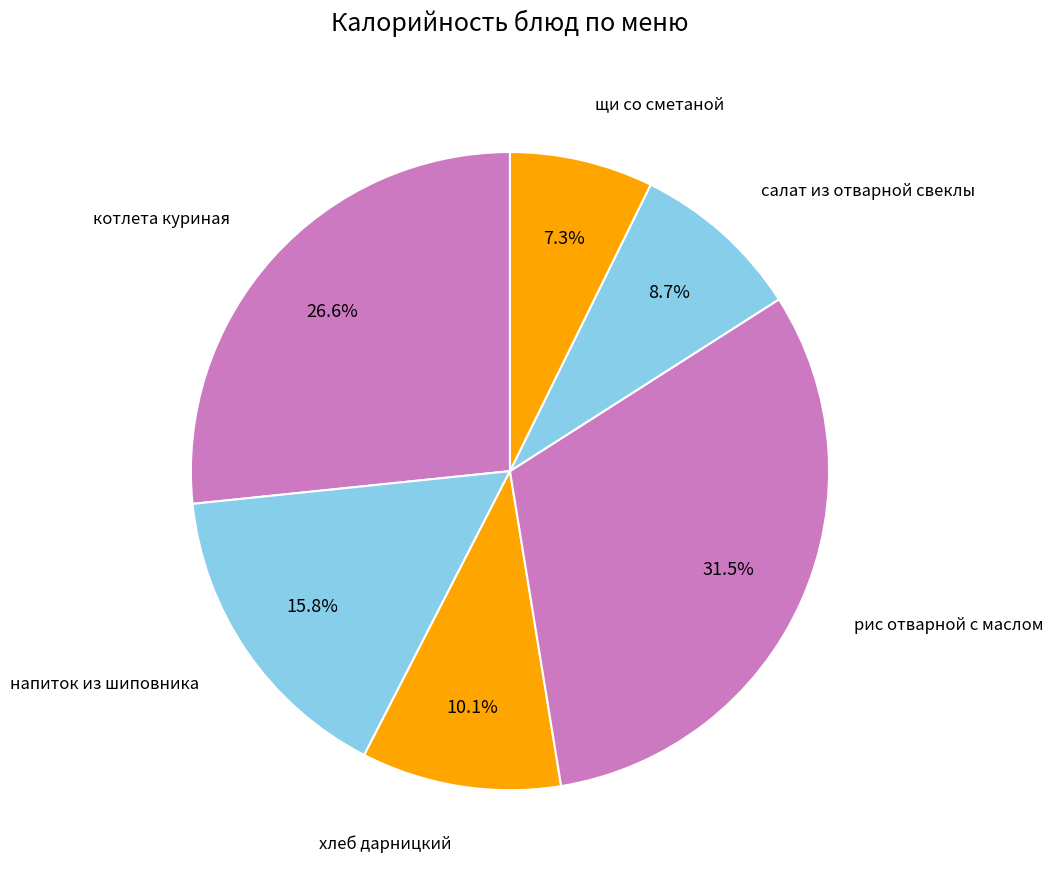

Count the number of slices in the pie.

6